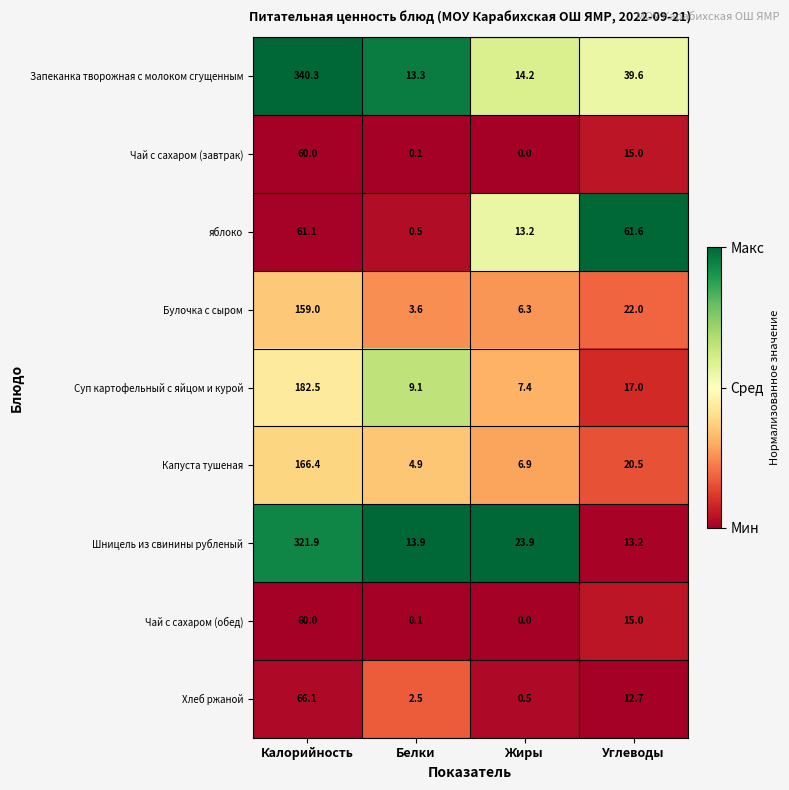

What is the average value of the Запеканка творожная с молоком сгущенным series?

101.9